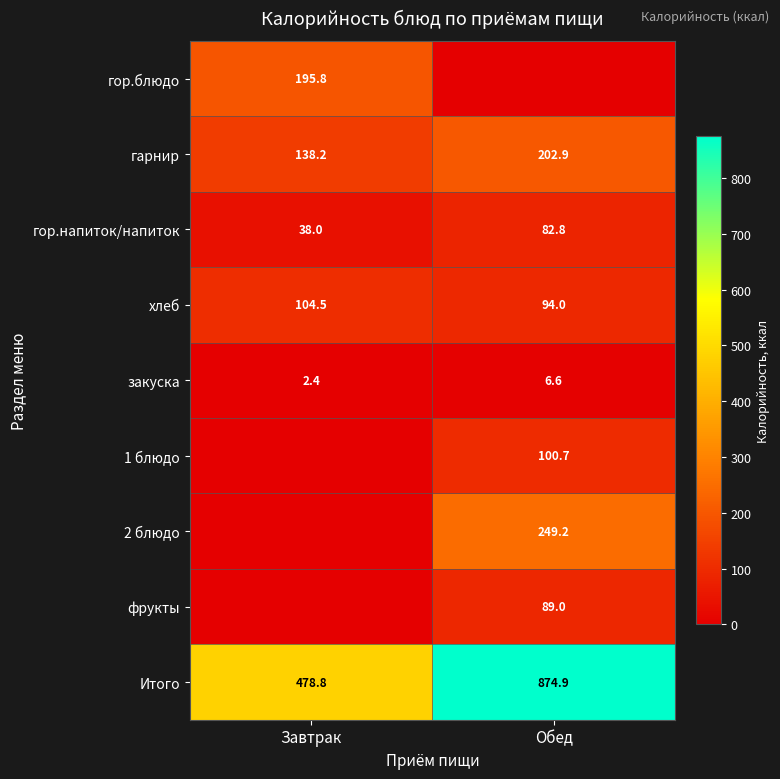

Is the value of гор.напиток/напиток at Завтрак greater than the value of хлеб at Завтрак?

No